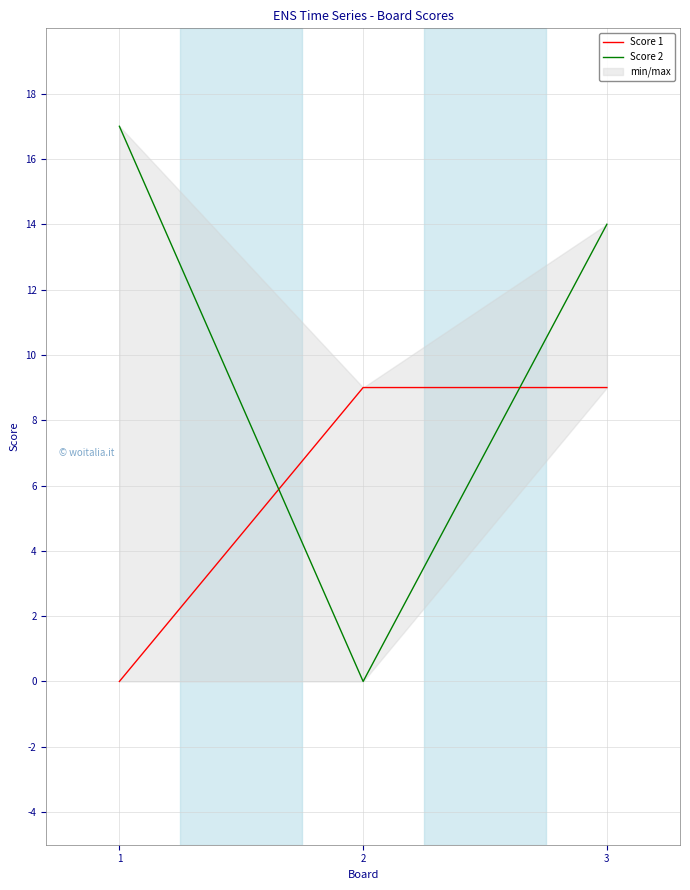

What is the total value across all series at 2?

9